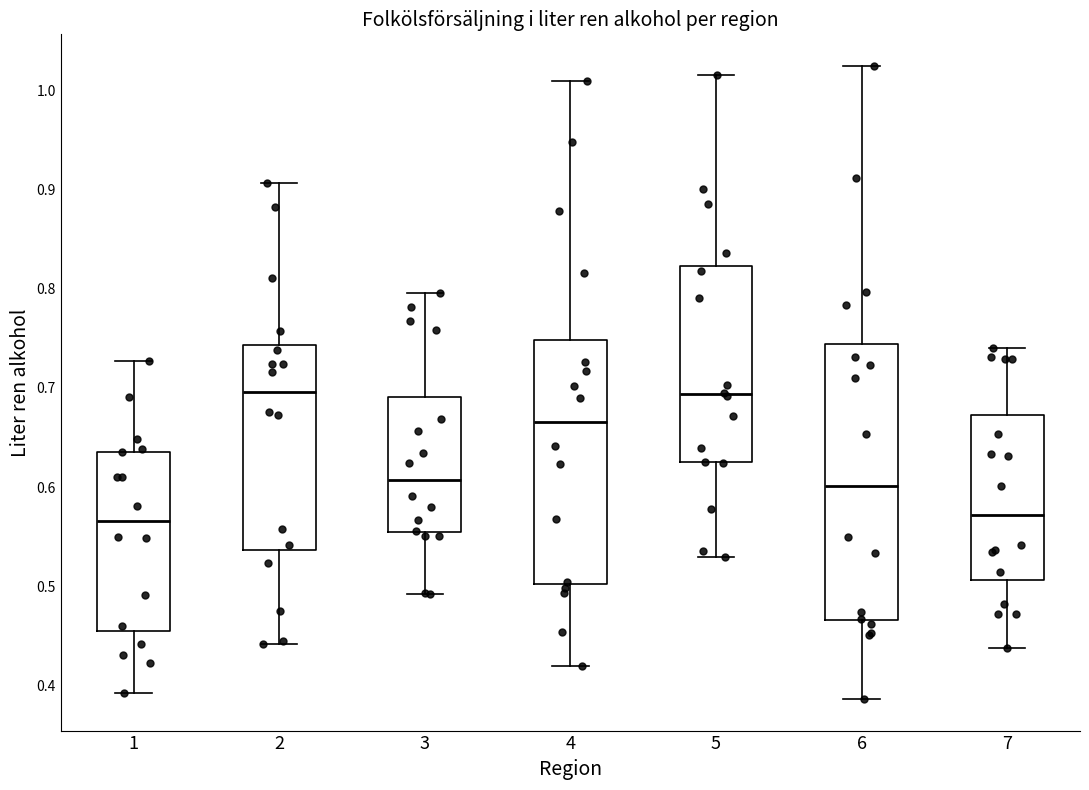

Which box is the tallest, from its lower edge to its upper edge?

6